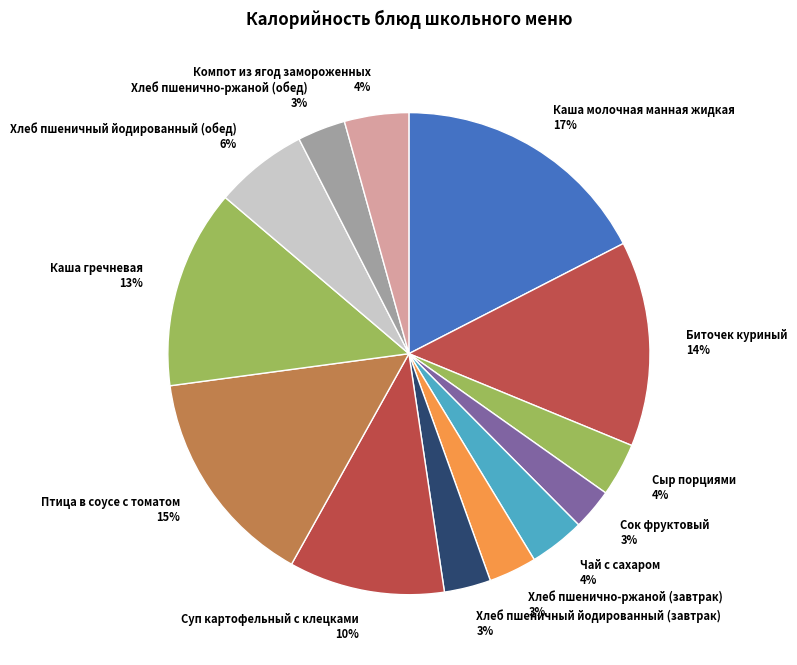

To the nearest percent, what percentage of the pie is Хлеб пшенично-ржаной (обед)?

3%